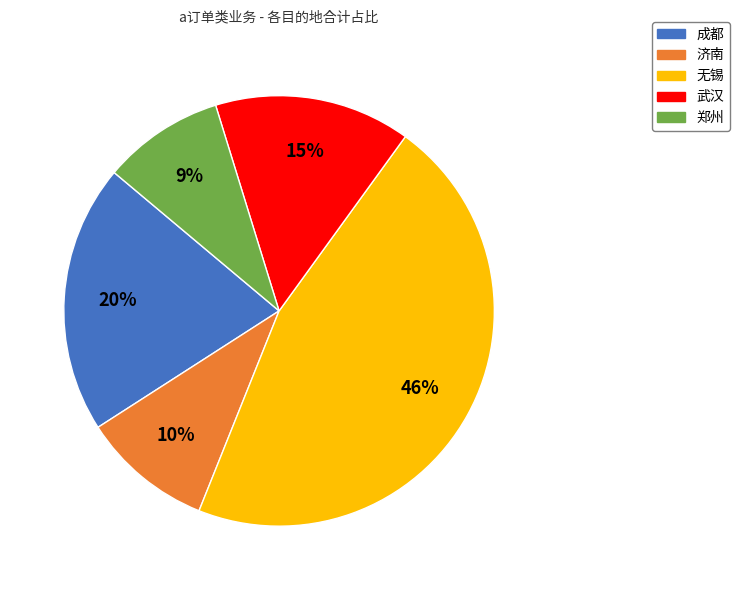

Approximately how many times larger is the value at 济南 compared to 成都?

0.5